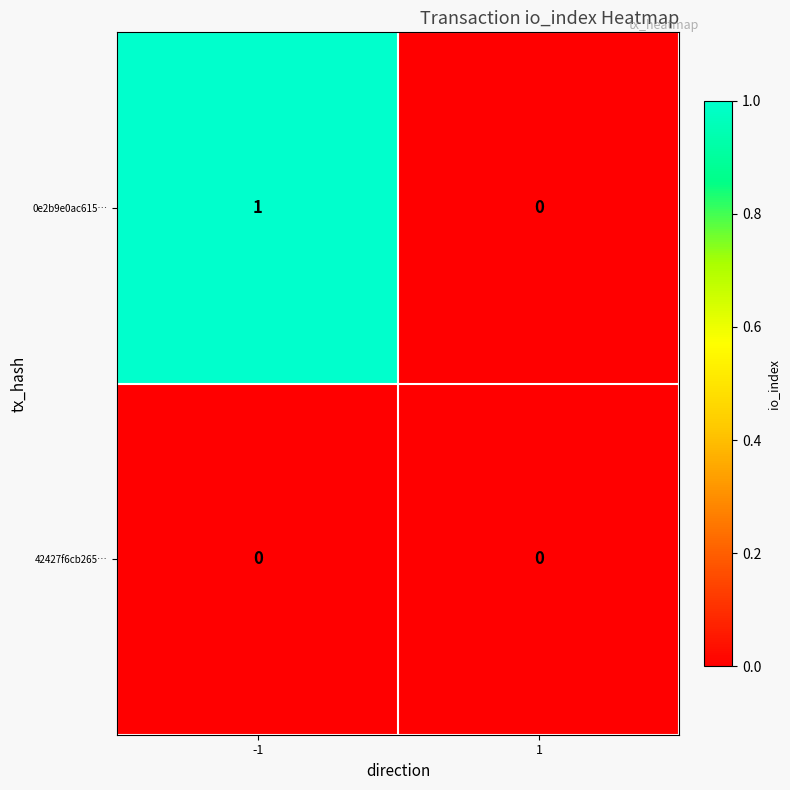

Reading left to right, list all the values displayed in this chart.

0e2b9e0ac615…: 1	0
42427f6cb265…: 0	0